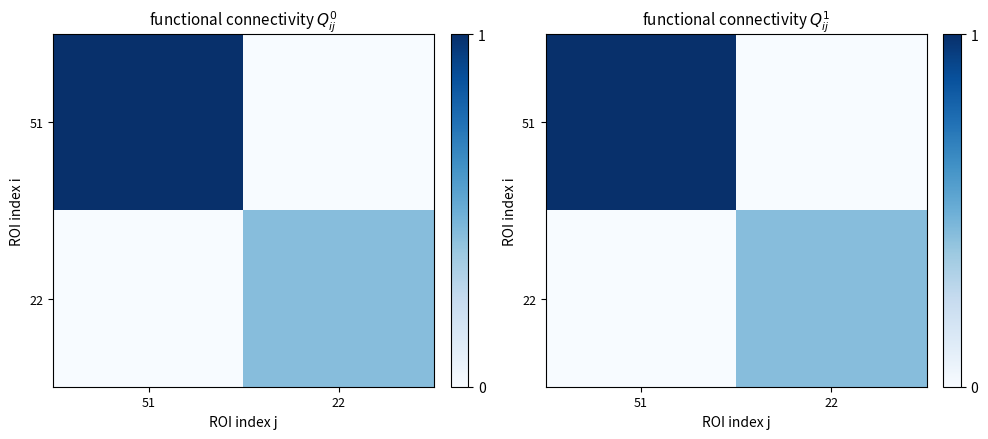

Where is 22 nearest to the value 0?

51